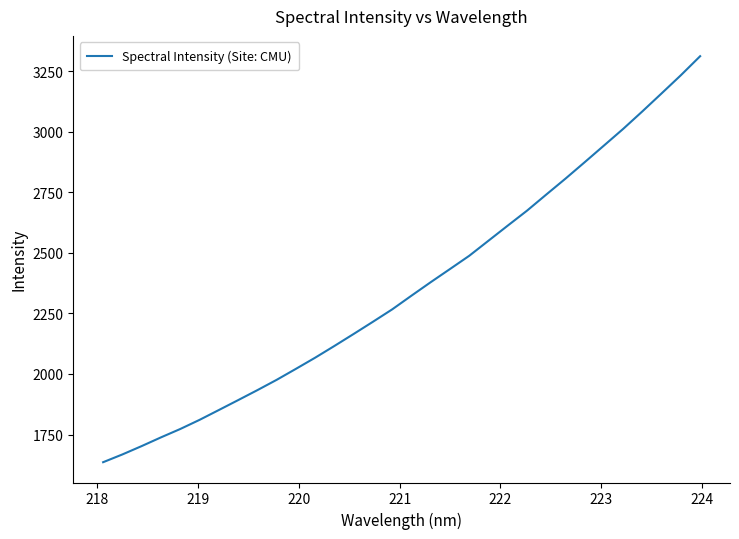

What is the maximum value shown in the chart?

3312.1